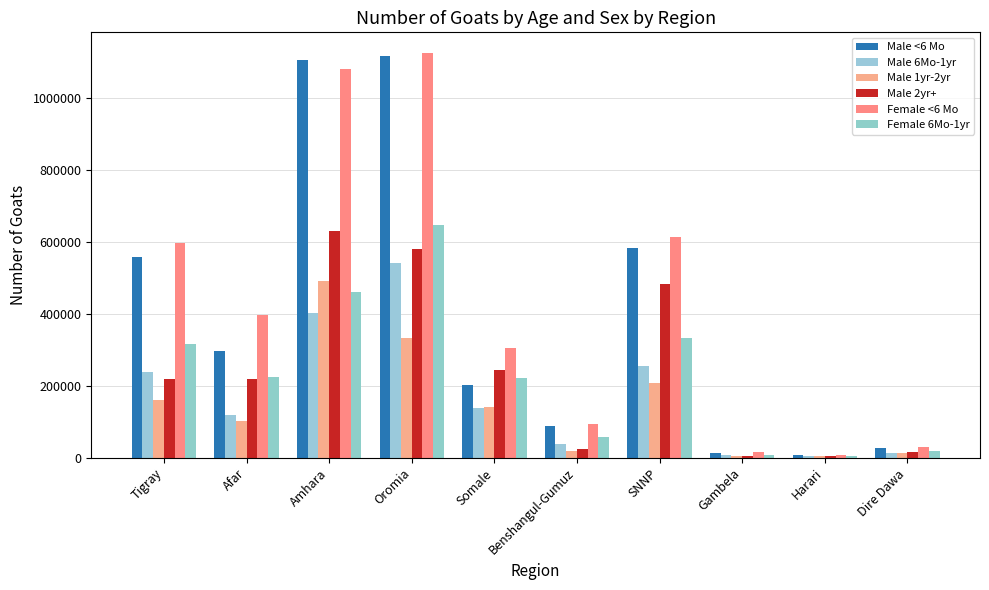

The value of Male <6 Mo at Somale is 202693. True or false?

True